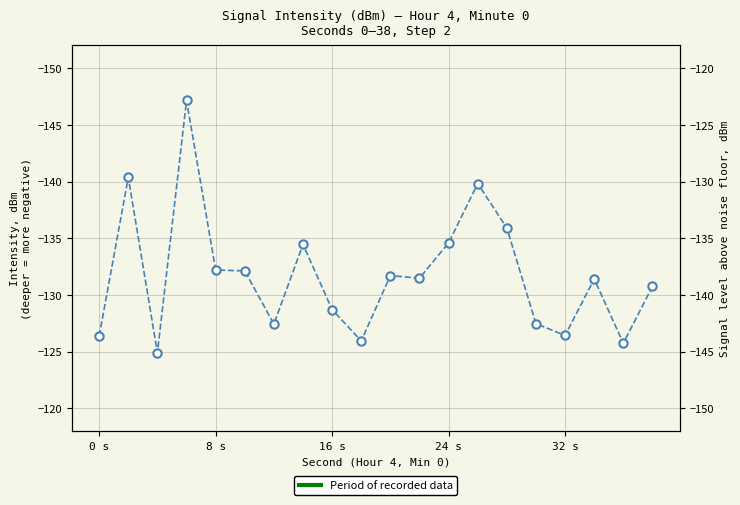

True or false: there are more than 2 points higher than both neighbors.

True